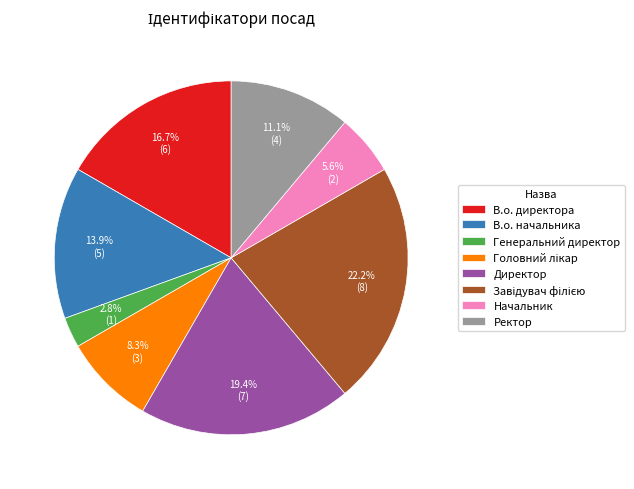

True or false: В.о. начальника accounts for 19% of the total.

False